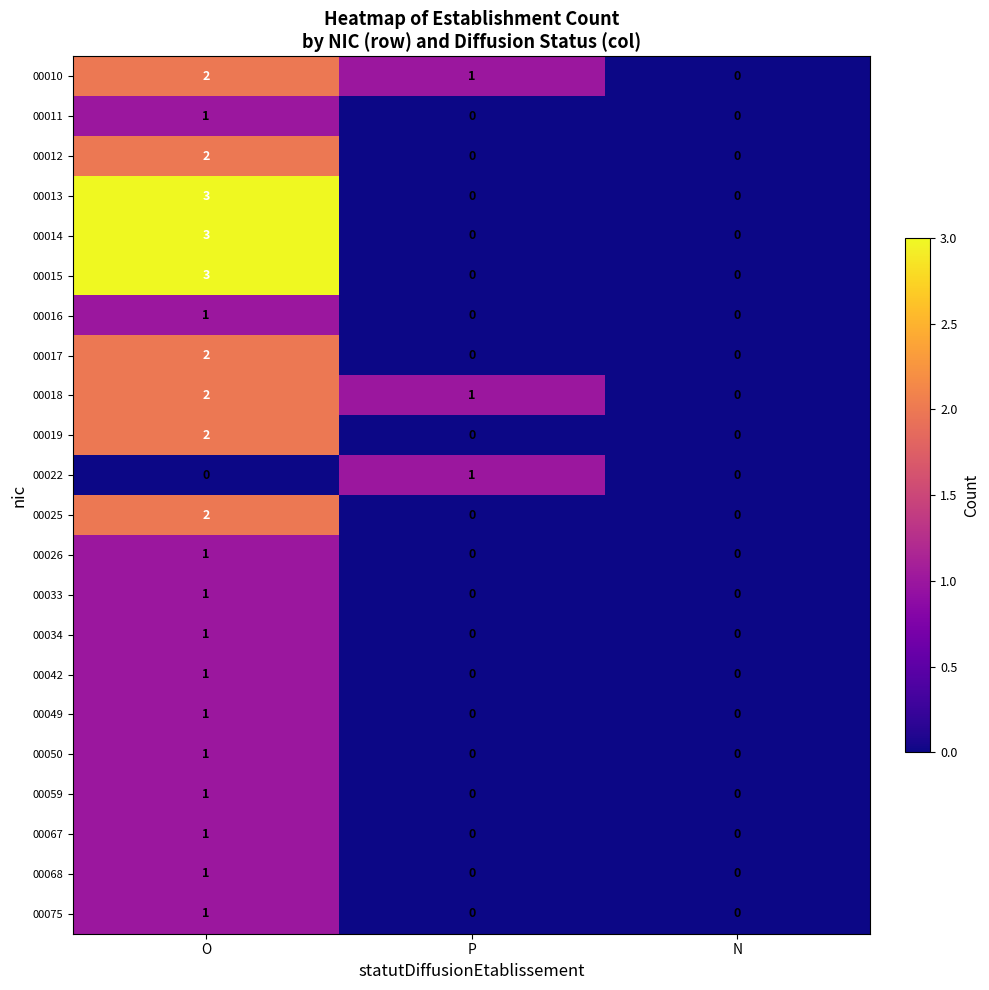

What is the total value across all series at P?

3